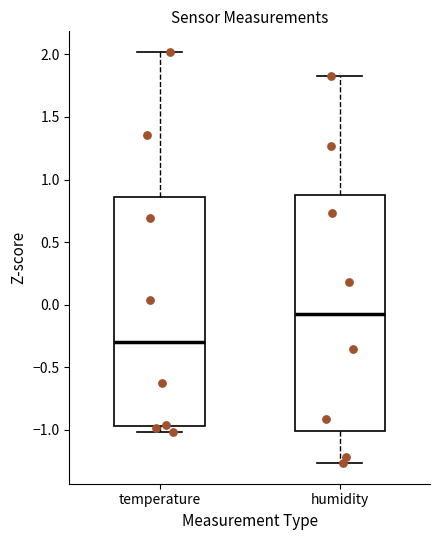

Which box's median line is the lowest?

temperature